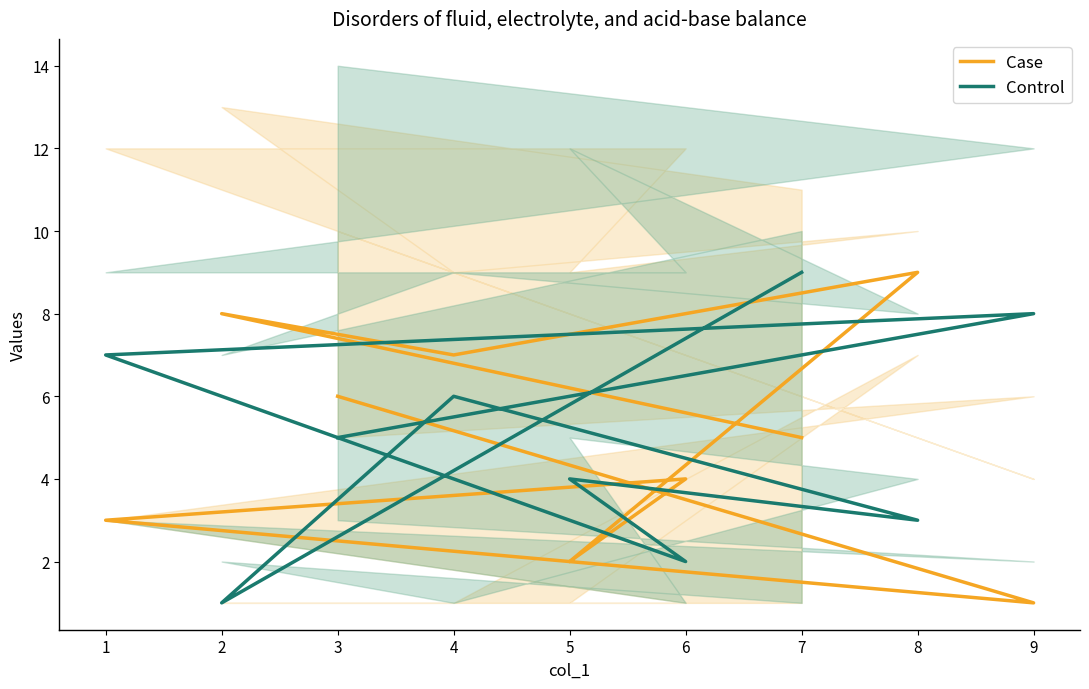

At which label does Control first exceed 5?

9